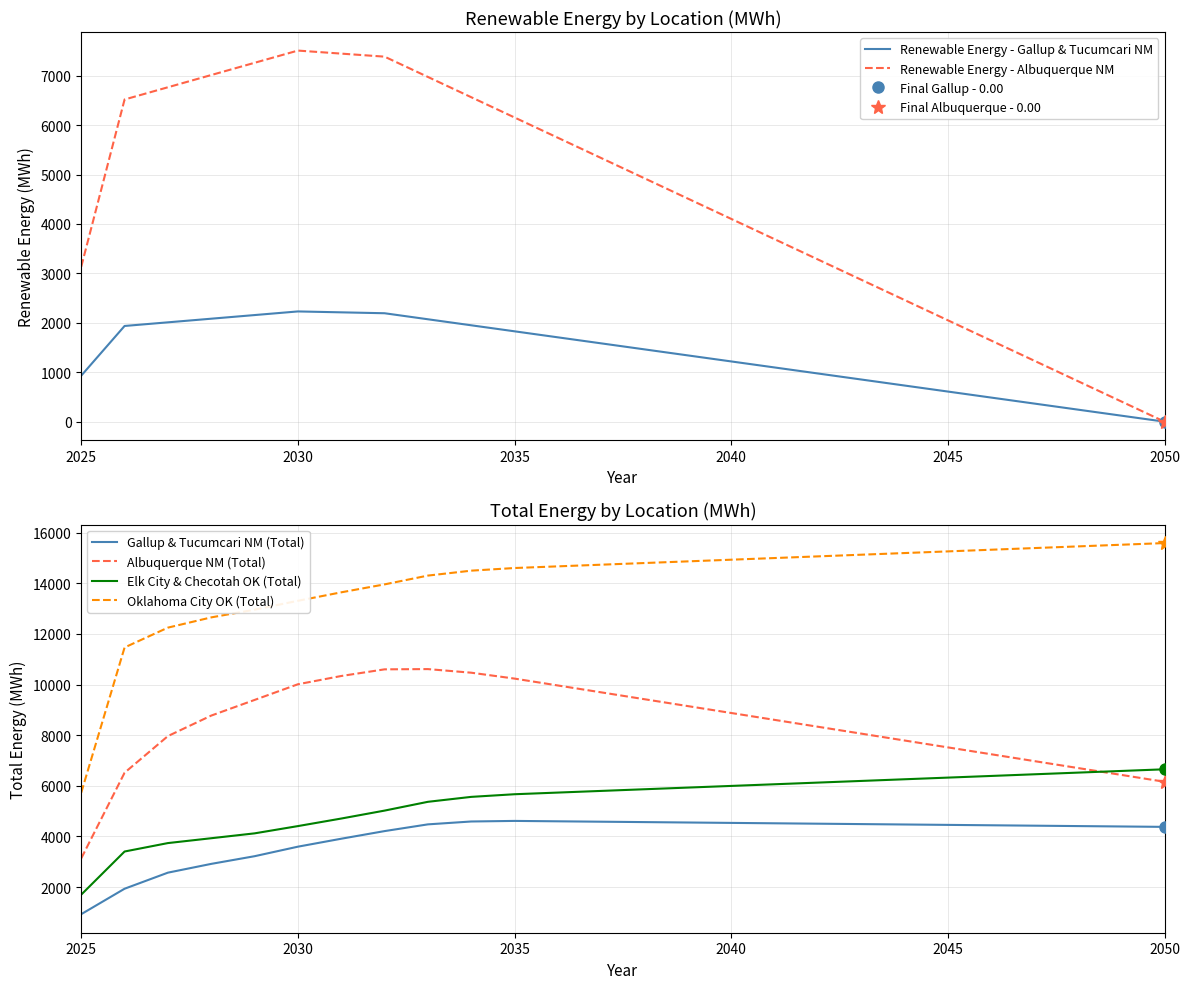

The Albuquerque NM (Total) series shows 10236.6 at 2035. True or false?

True